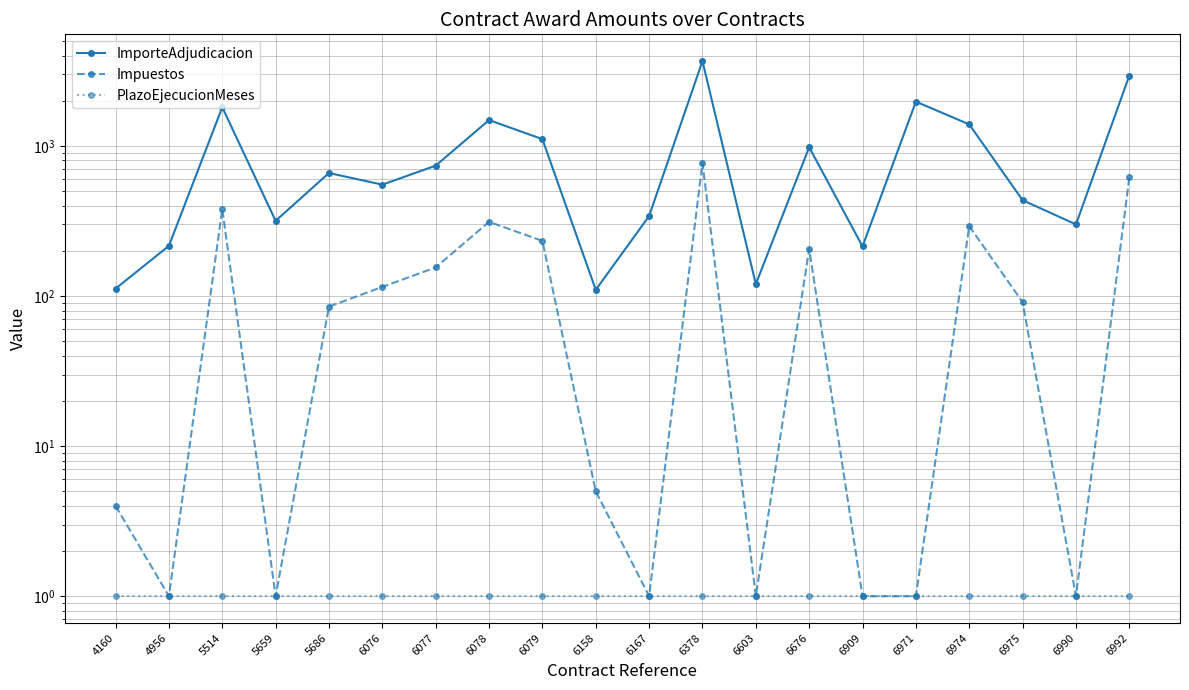

Is the value of PlazoEjecucionMeses at 6076 greater than the value of ImporteAdjudicacion at 6971?

No